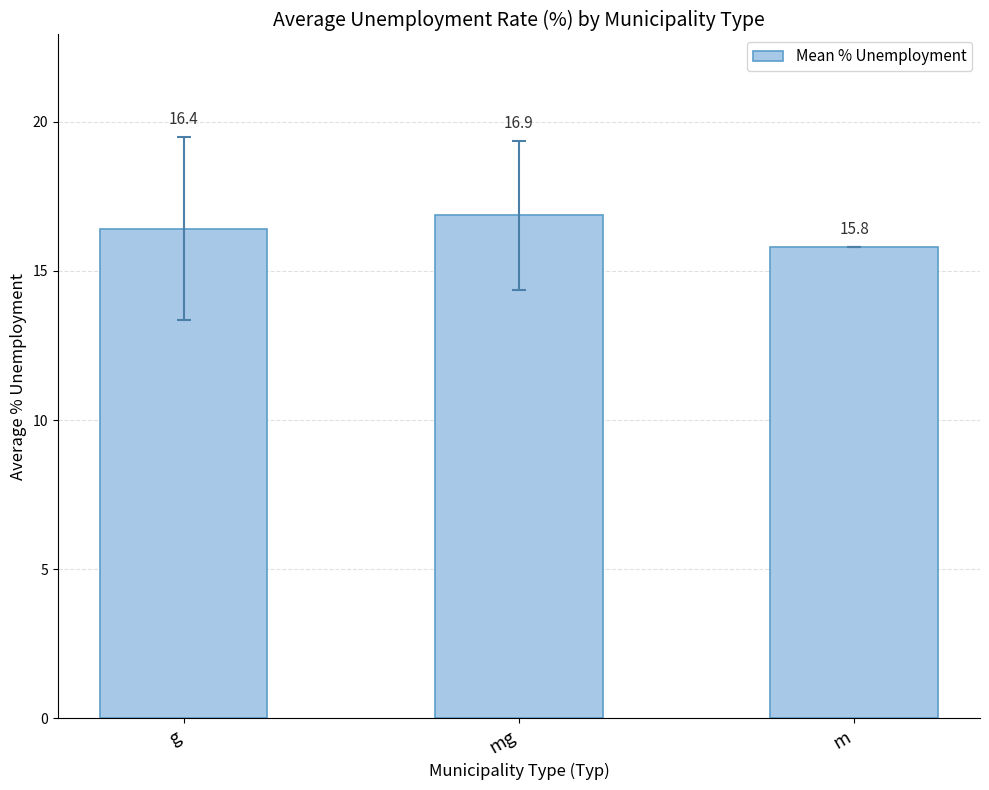

Reading right to left, extract all data points from this chart.

15.8	16.9	16.4